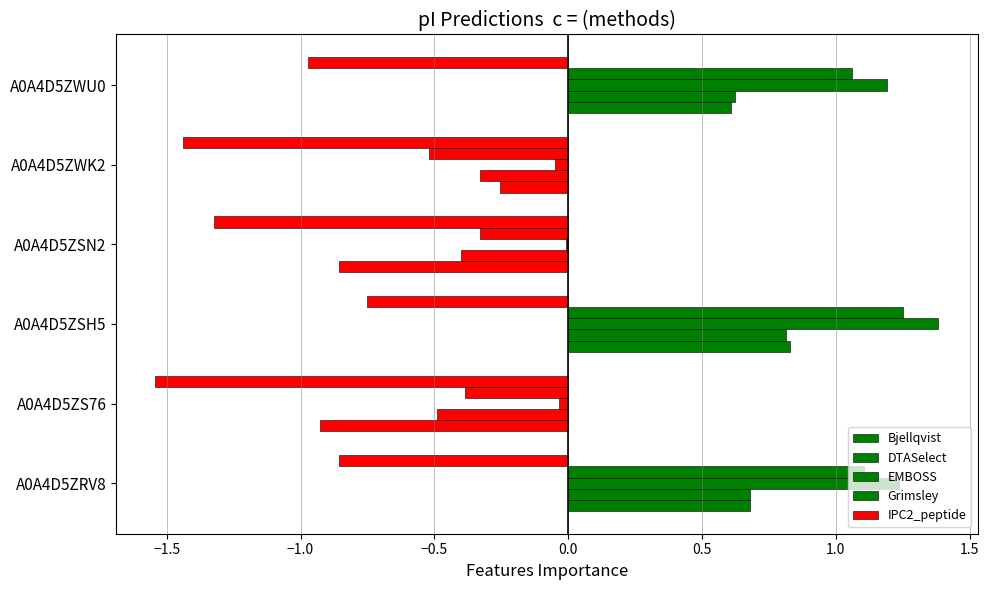

What is the sum of all Bjellqvist values?

0.1